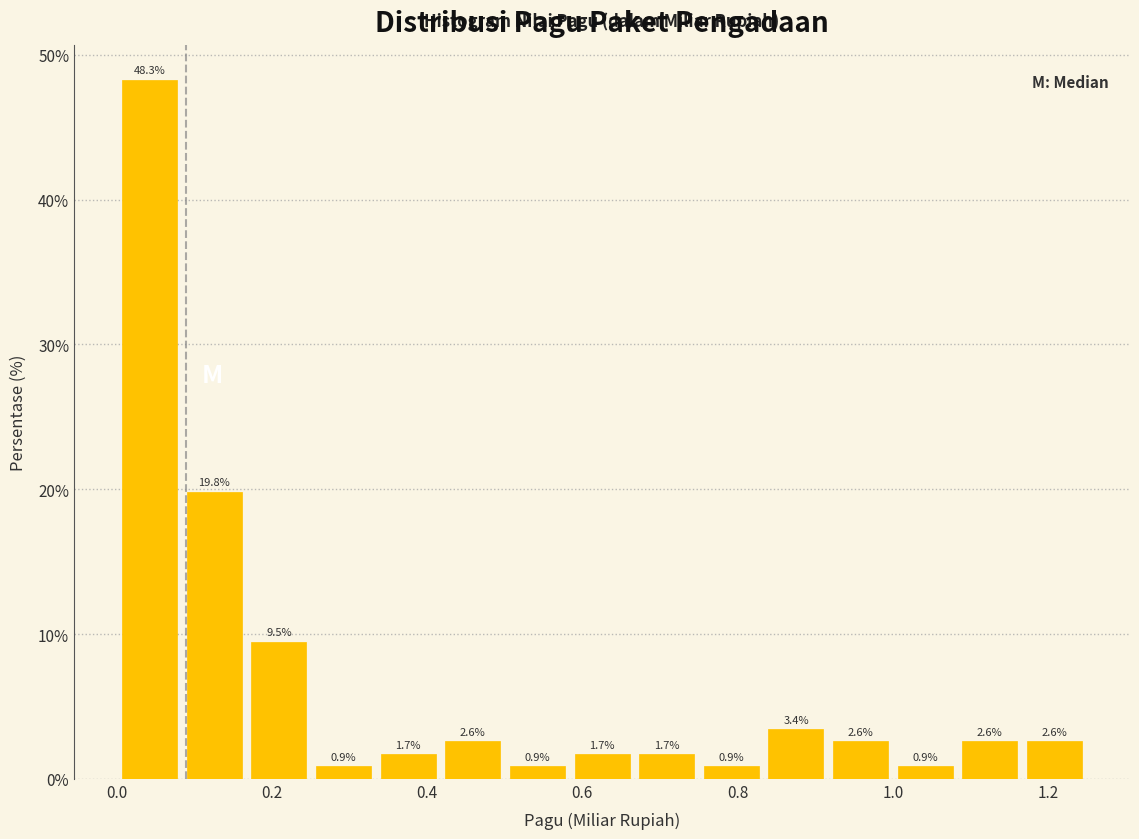

What is the height of the bar covering 0.16 to 0.26 on the x-axis? The bar edges are not printed on the chart, so give them approximately, as read against the axis.

9.5